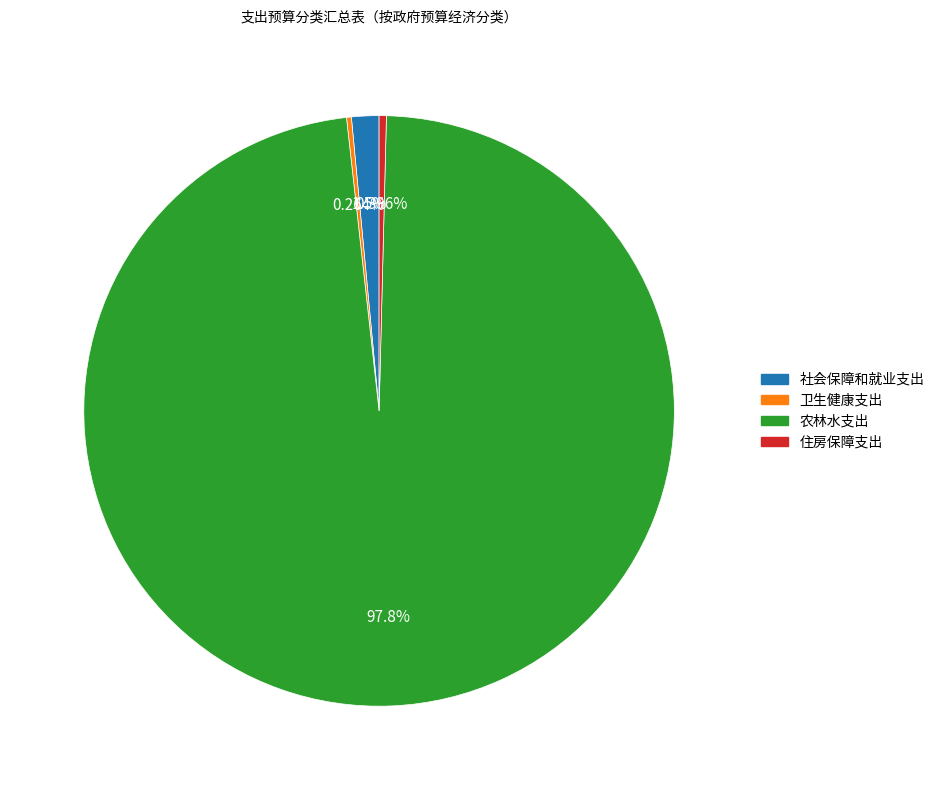

Does 农林水支出 represent more than half of the total?

Yes